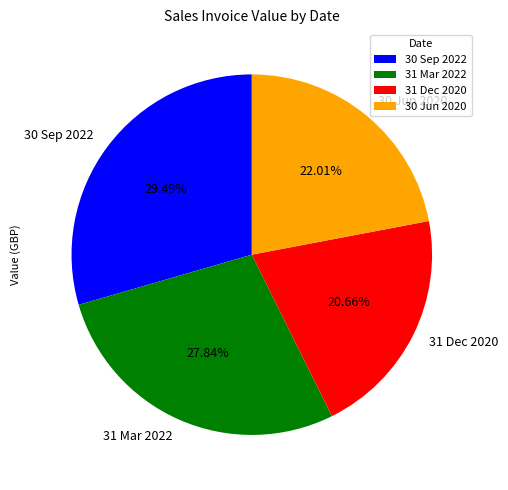

To the nearest percent, what portion does 30 Sep 2022 represent?

29%